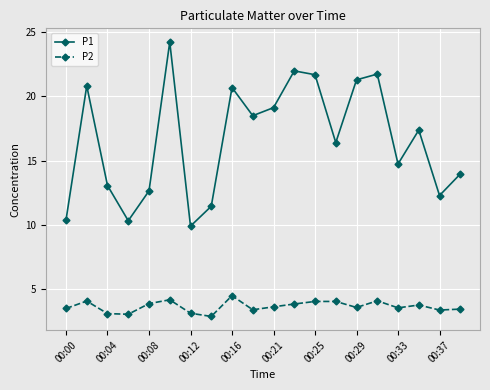

Does the chart display data point markers on the line(s)?

Yes